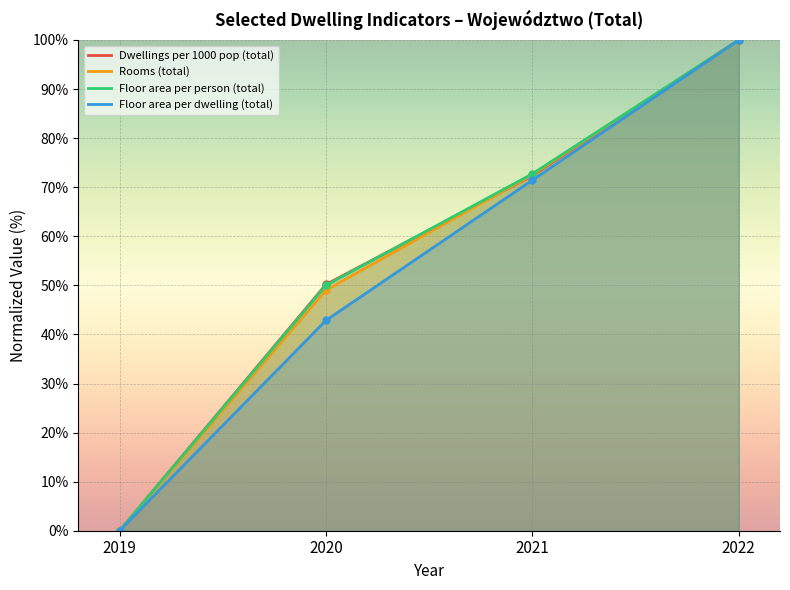

List the series in order of their peak value, highest first.

Dwellings per 1000 pop (total), Rooms (total), Floor area per person (total), Floor area per dwelling (total)